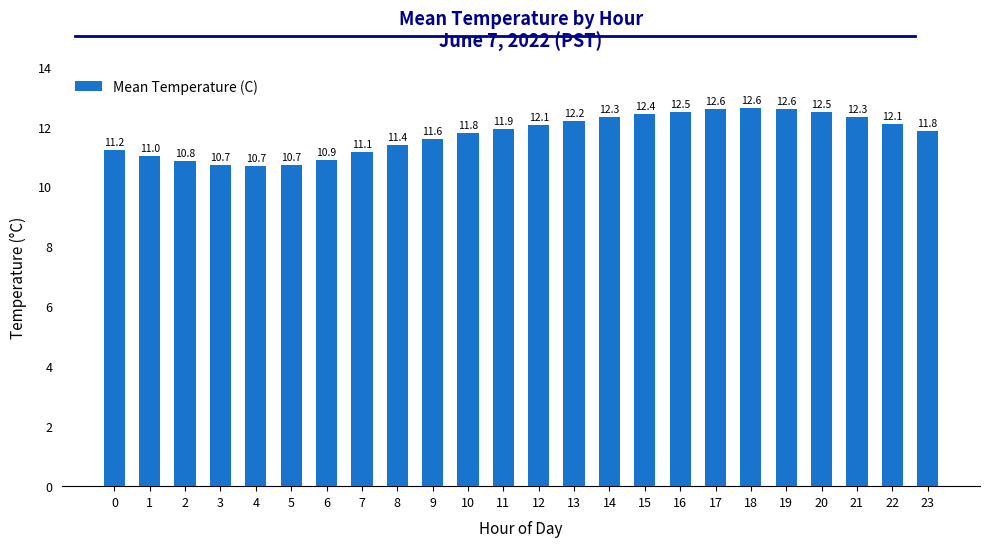

What is the difference between the maximum and minimum values?

1.9